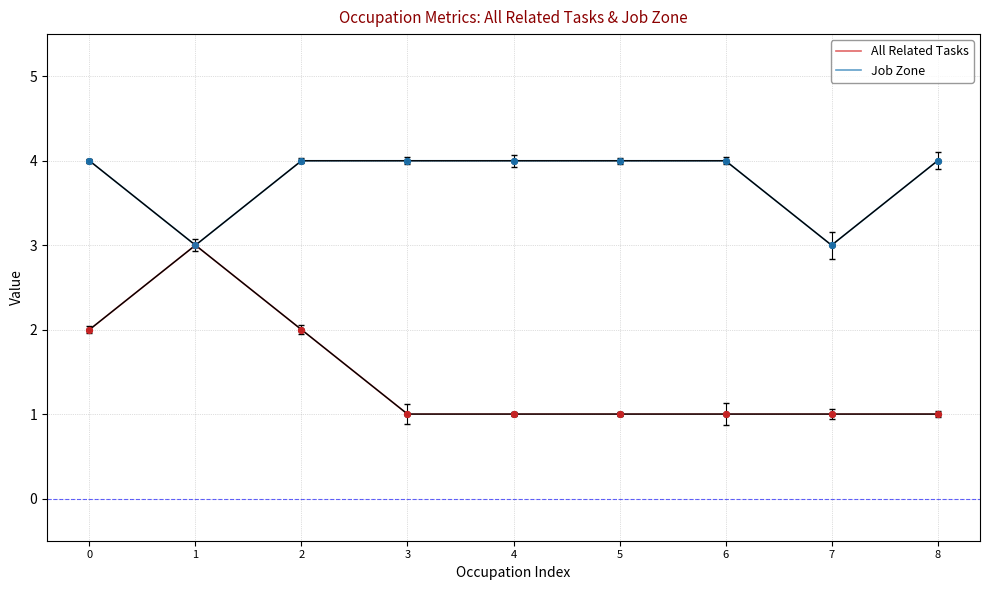

Which series has the largest range (max minus min)?

All Related Tasks